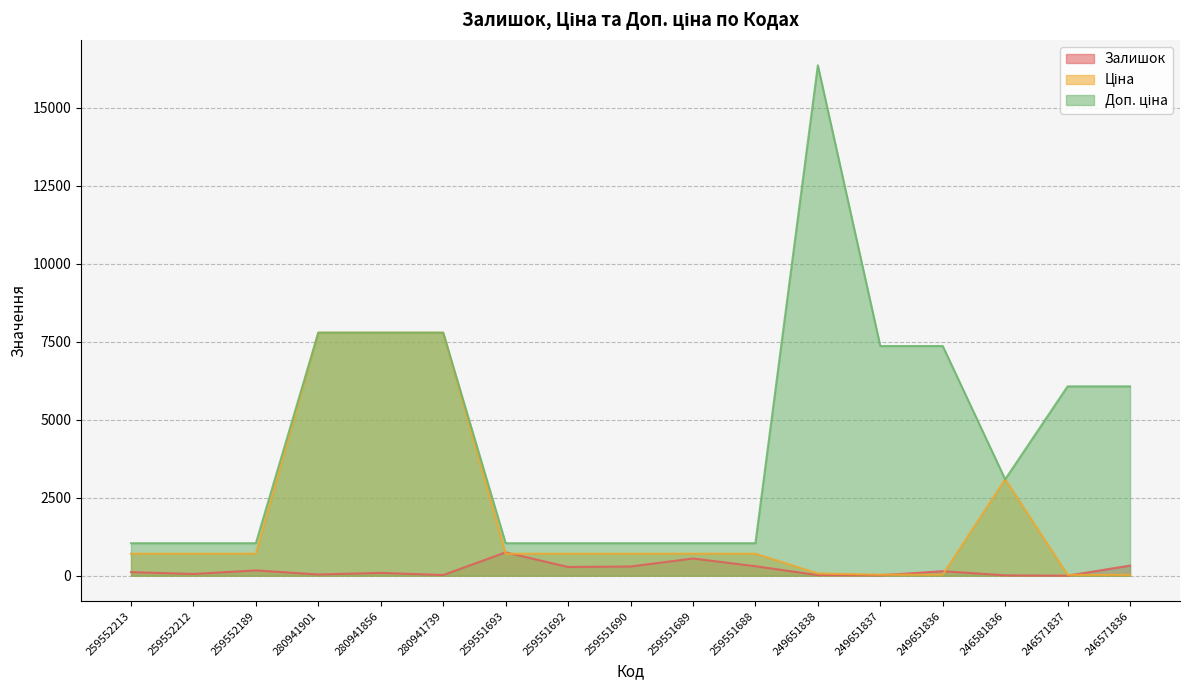

True or false: Ціна has more than 2 interior local peaks.

False